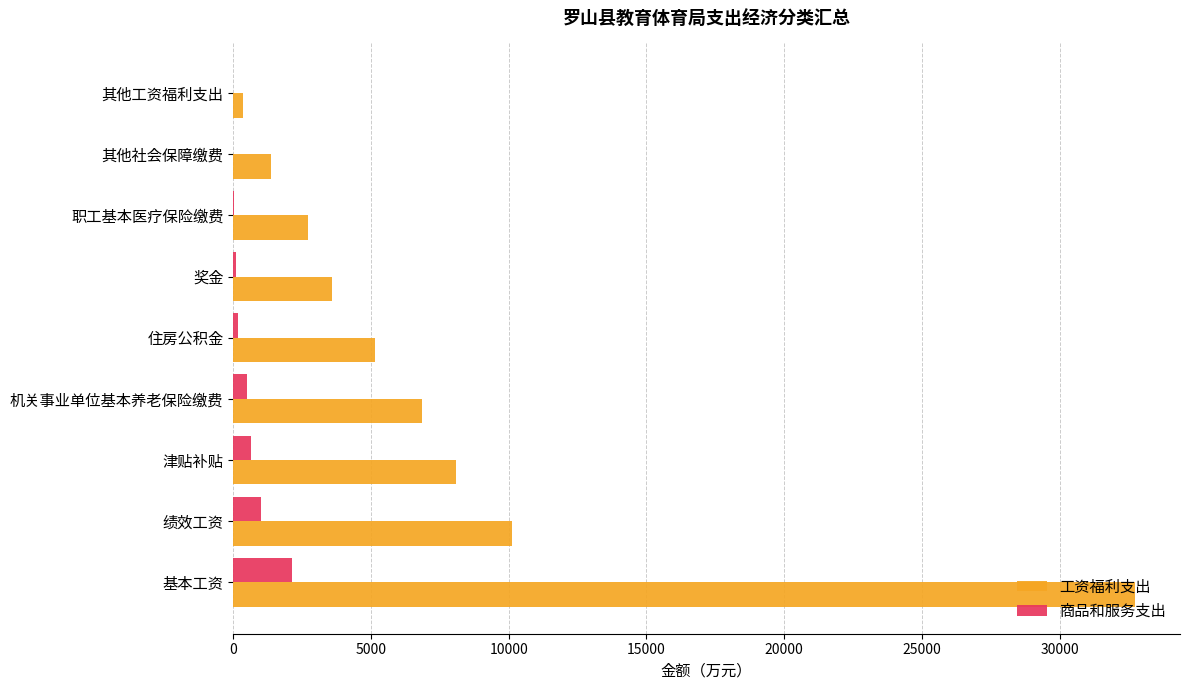

What are all the series names shown in the legend?

工资福利支出, 商品和服务支出